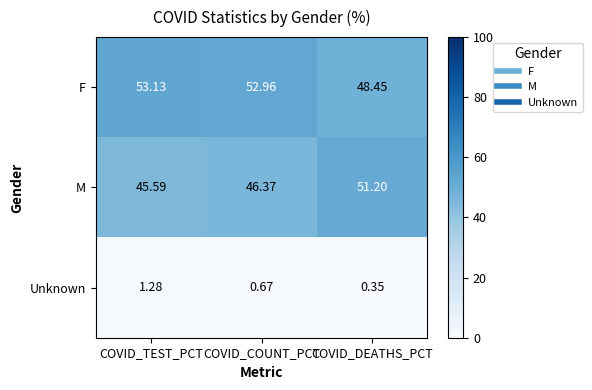

At which category does the chart reach its peak across all series?

COVID_TEST_PCT